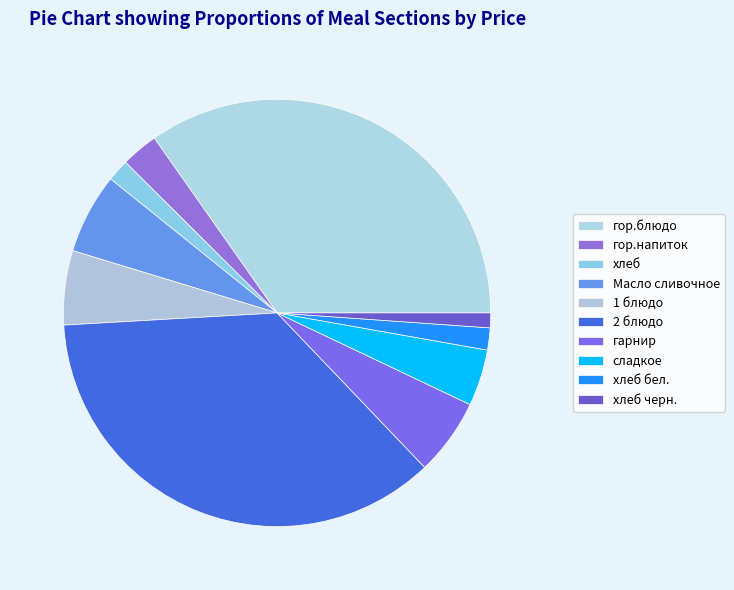

To the nearest percent, what is the difference between the largest and smallest slice percentages?

35%